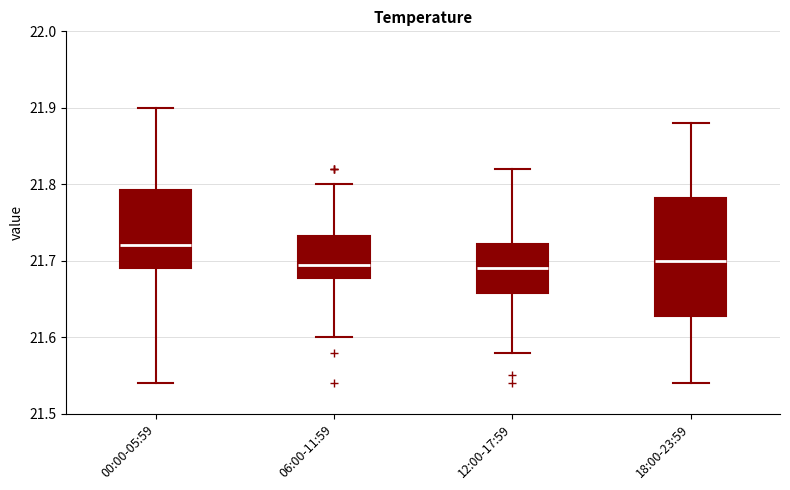

Which box is the tallest, from its lower edge to its upper edge?

18:00-23:59